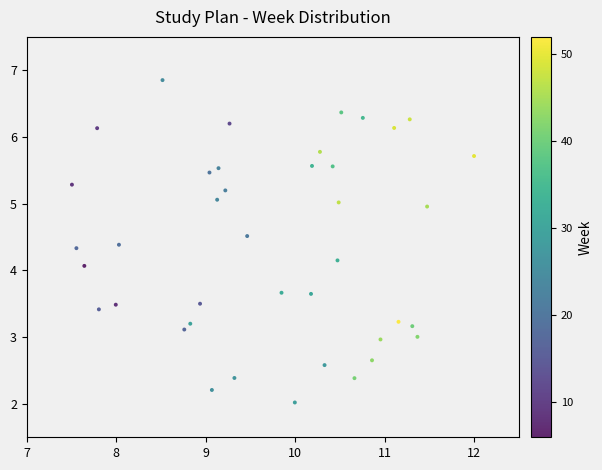

What Y value in the scatter plot is closest to 4?

4.1